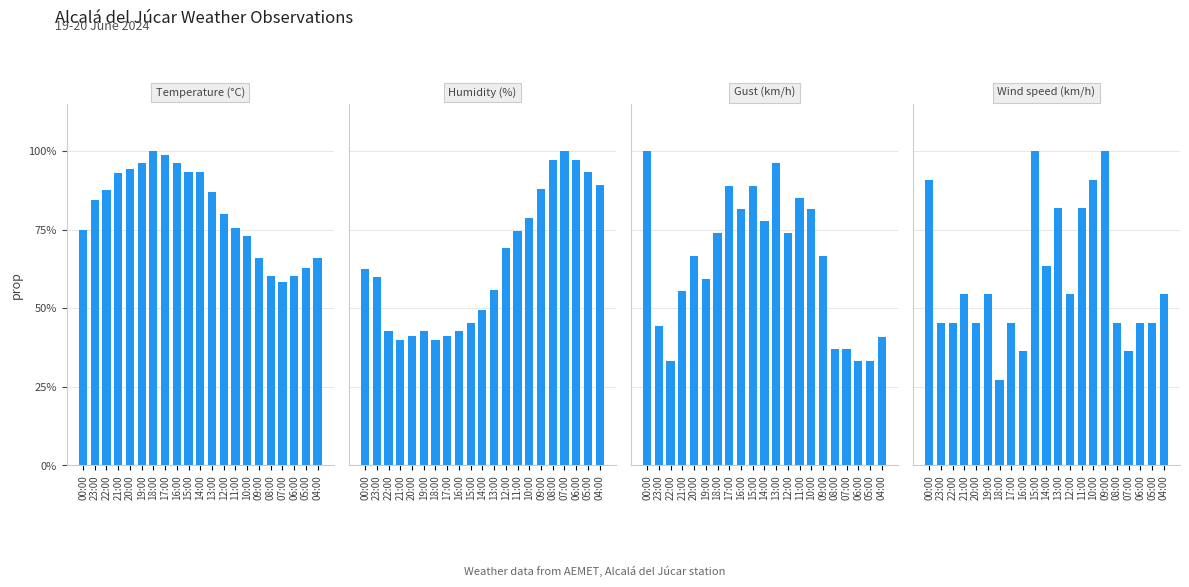

List the labels in order of Humidity (%) value, smallest first.

21:00, 18:00, 20:00, 17:00, 22:00, 19:00, 16:00, 15:00, 14:00, 13:00, 23:00, 00:00, 12:00, 11:00, 10:00, 09:00, 04:00, 05:00, 08:00, 06:00, 07:00